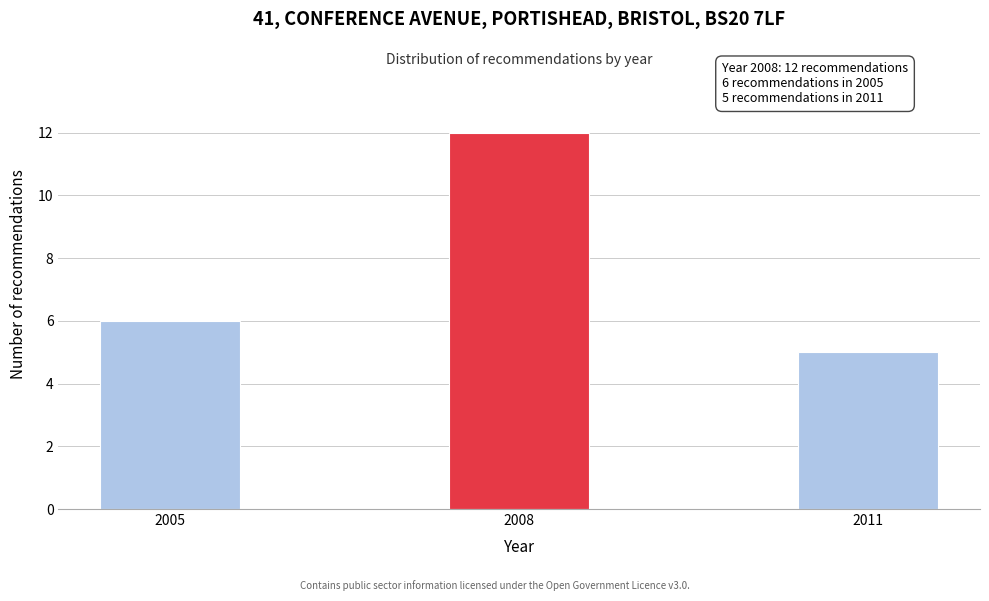

Reading left to right, list all the values displayed in this chart.

6	12	5